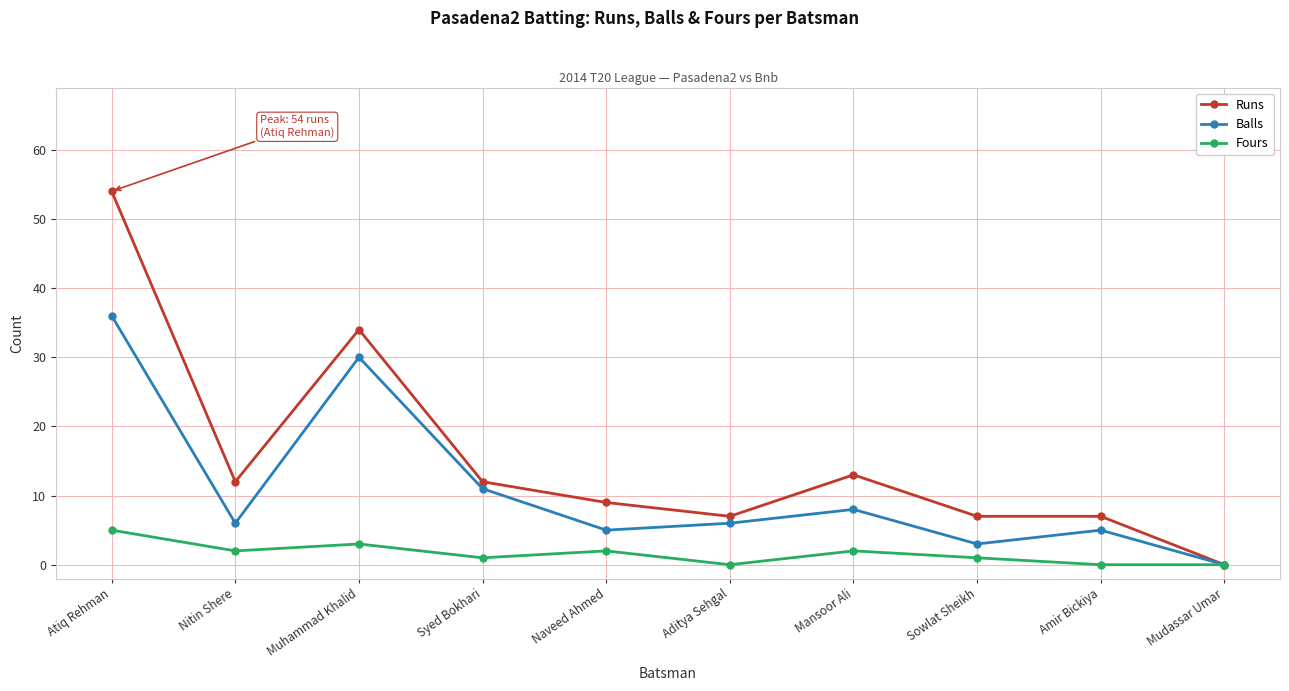

Read the Fours value at Syed Bokhari.

1